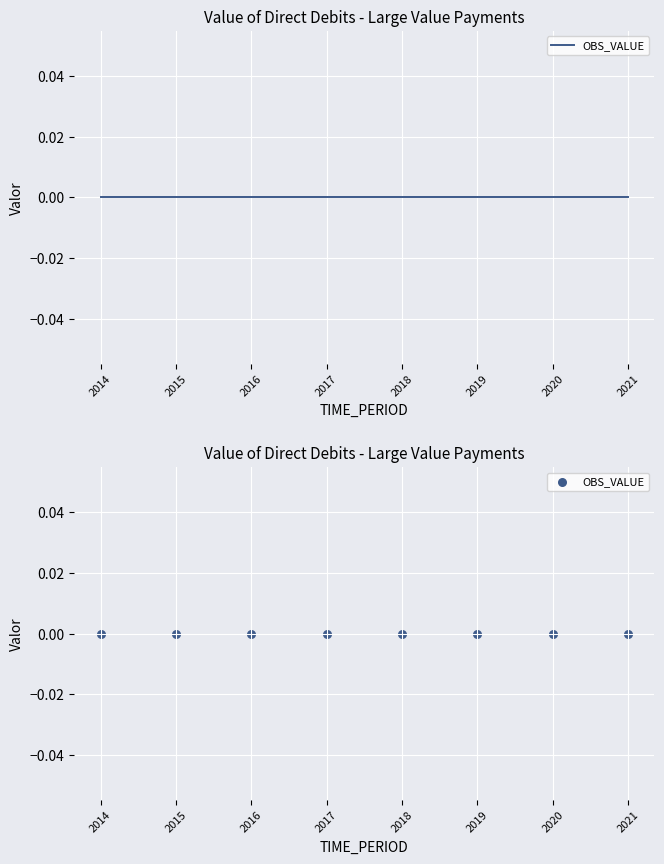

Which series has the widest spread of Y values?

OBS_VALUE